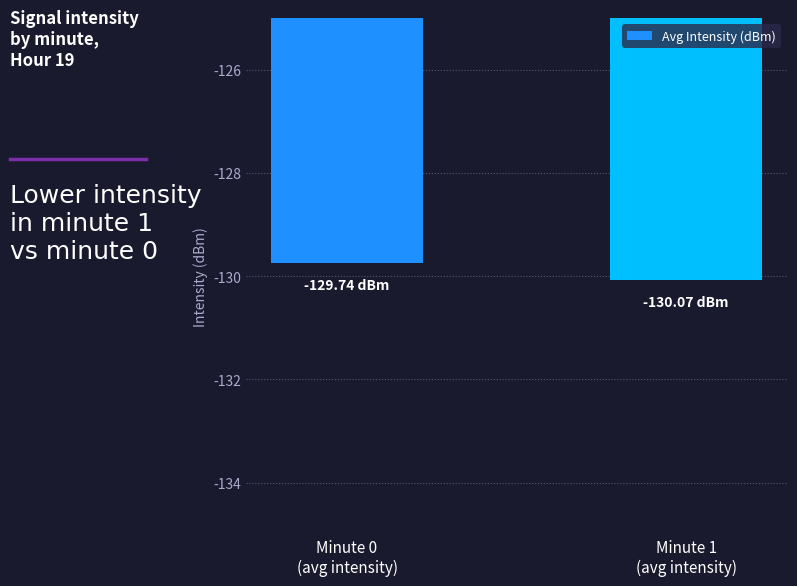

The value at Minute 1
(avg intensity) is -173.6. True or false?

False